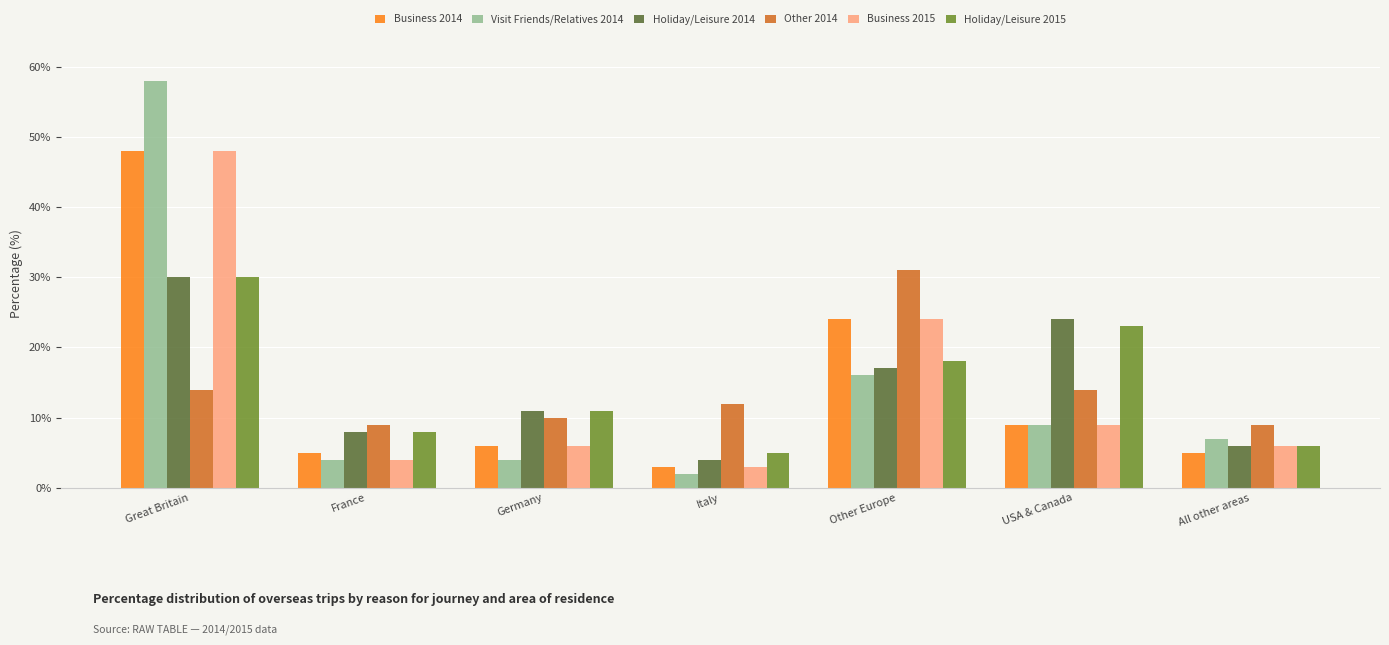

Reading left to right, extract all data points from this chart.

Business 2014: Great Britain=48	France=5	Germany=6	Italy=3	Other Europe=24	USA & Canada=9	All other areas=5
Visit Friends/Relatives 2014: Great Britain=58	France=4	Germany=4	Italy=2	Other Europe=16	USA & Canada=9	All other areas=7
Holiday/Leisure 2014: Great Britain=30	France=8	Germany=11	Italy=4	Other Europe=17	USA & Canada=24	All other areas=6
Other 2014: Great Britain=14	France=9	Germany=10	Italy=12	Other Europe=31	USA & Canada=14	All other areas=9
Business 2015: Great Britain=48	France=4	Germany=6	Italy=3	Other Europe=24	USA & Canada=9	All other areas=6
Holiday/Leisure 2015: Great Britain=30	France=8	Germany=11	Italy=5	Other Europe=18	USA & Canada=23	All other areas=6